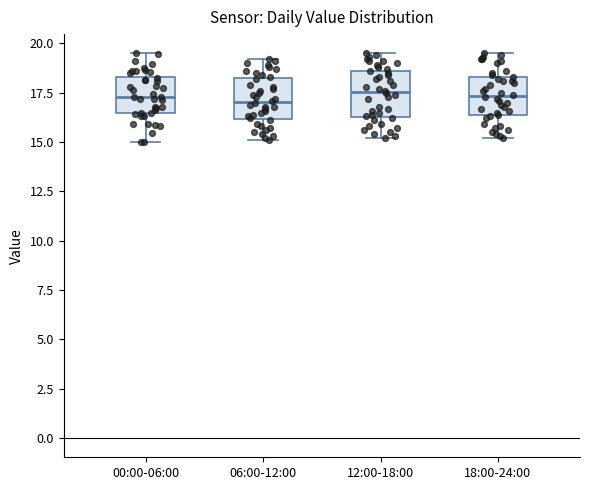

Where does the lower whisker of the box for 12:00-18:00 end on the y-axis? The values are not printed on the chart, so give them approximately, as read against the axis.

15.0